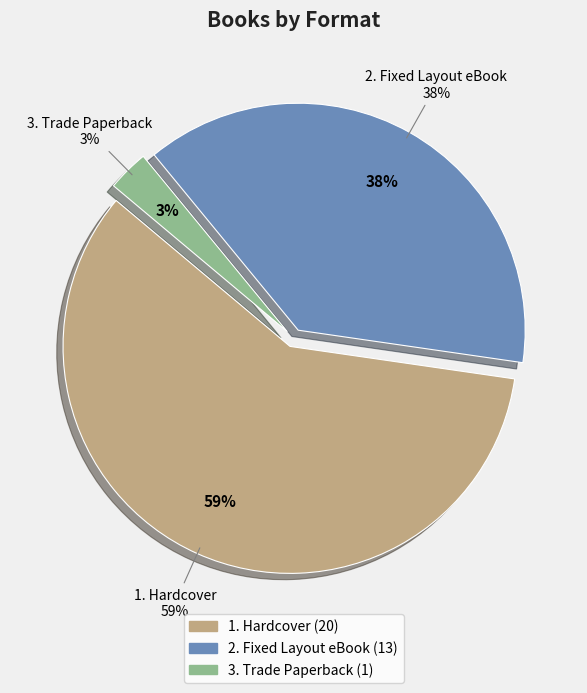

What is the change in value from Fixed Layout eBook to Trade Paperback?

-12